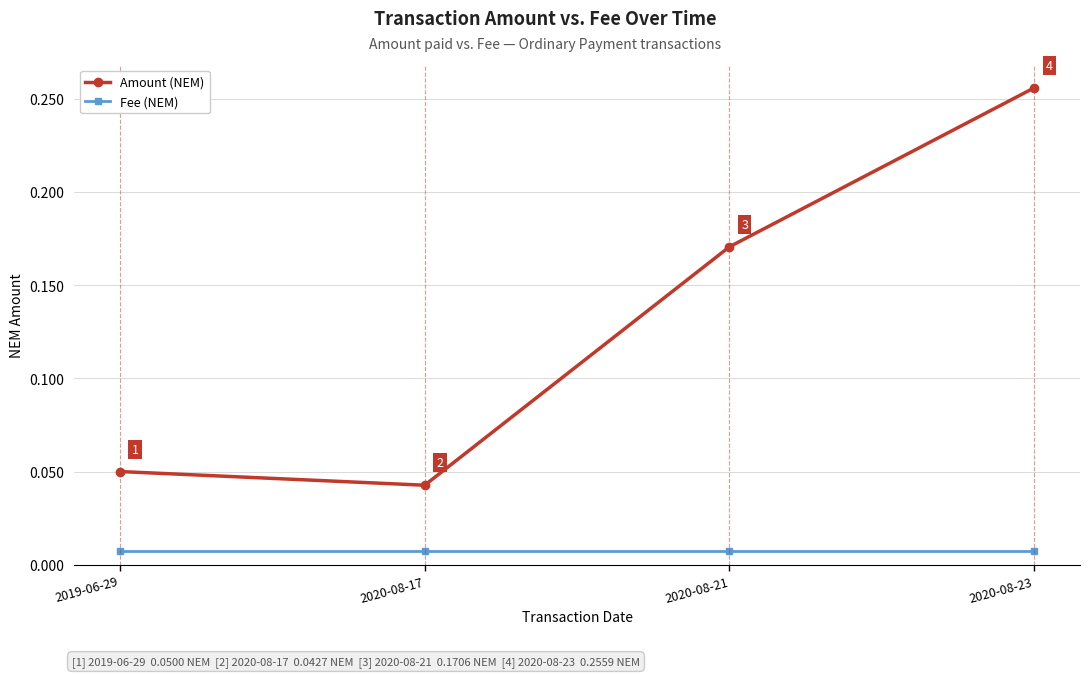

In Amount (NEM), how many points are lower than both neighbors (excluding endpoints)?

1